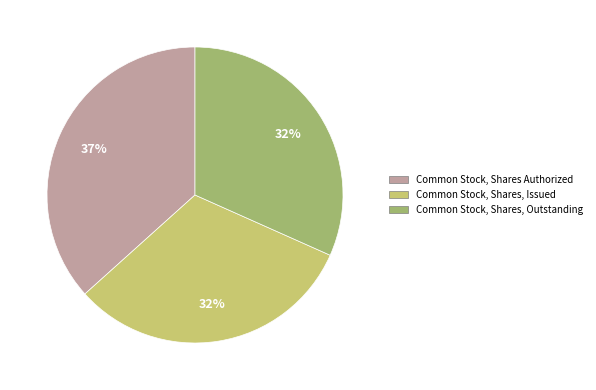

How many slices are in this pie chart?

3